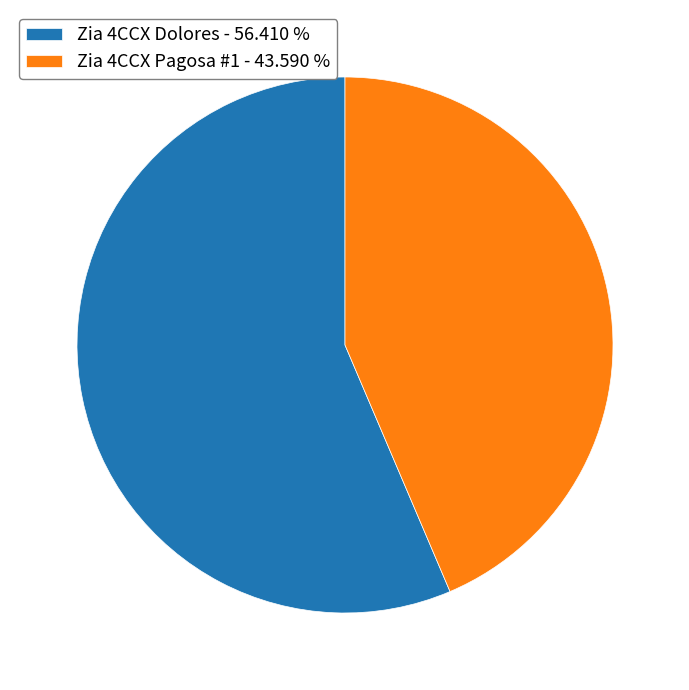

Combined, do Zia 4CCX Dolores - 56.410 % and Zia 4CCX Pagosa #1 - 43.590 % account for over 50%?

Yes